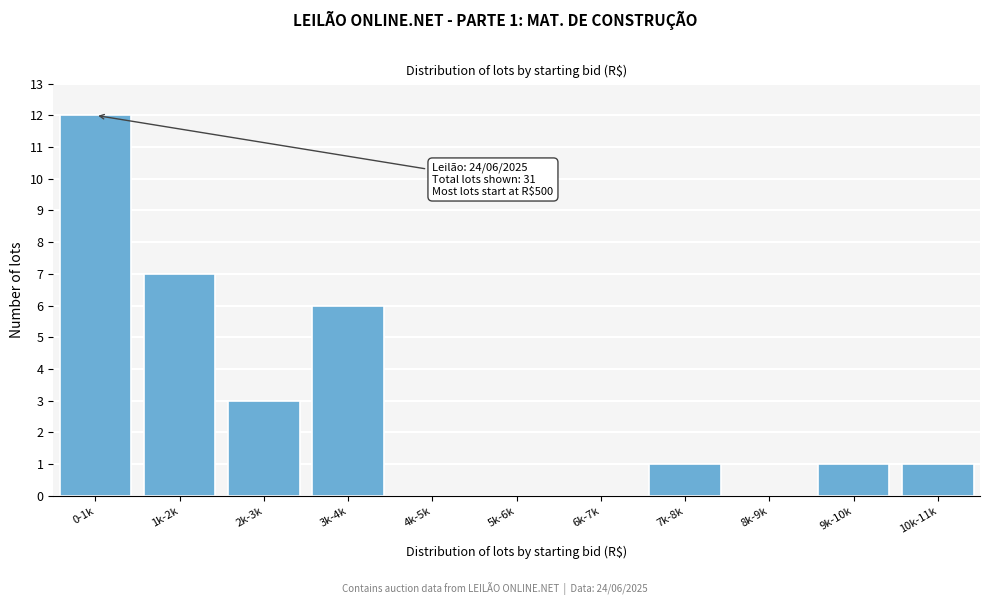

Reading left to right, what are all the values shown in this chart?

0-1k=12	1k-2k=7	2k-3k=3	3k-4k=6	4k-5k=0	5k-6k=0	6k-7k=0	7k-8k=1	8k-9k=0	9k-10k=1	10k-11k=1